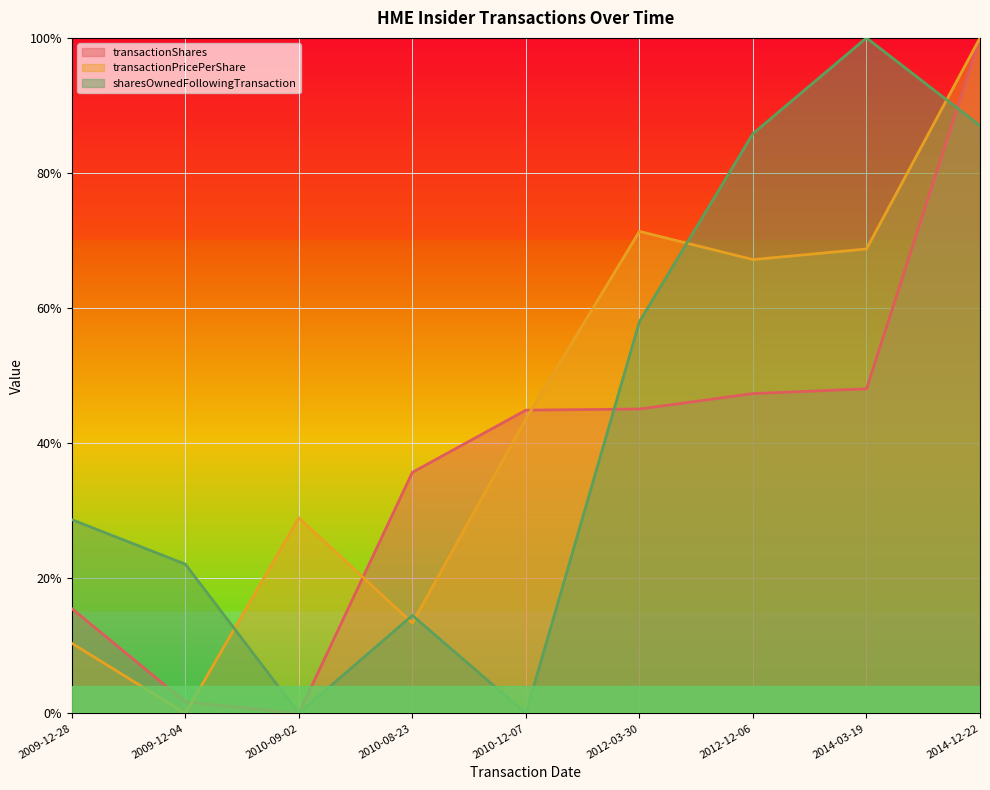

What is the label of the 4th point from the right?

2012-03-30